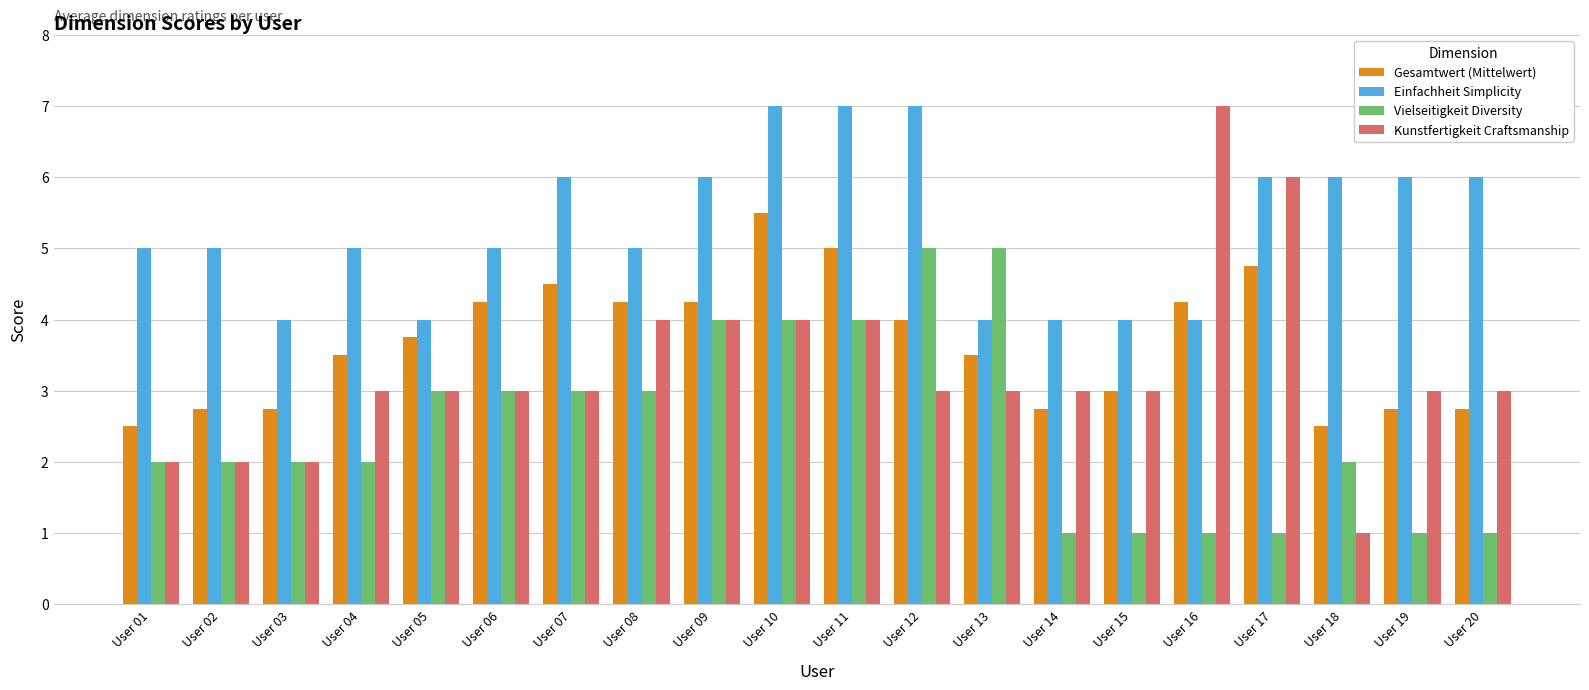

What is the lowest value of the Gesamtwert (Mittelwert) series?

2.5